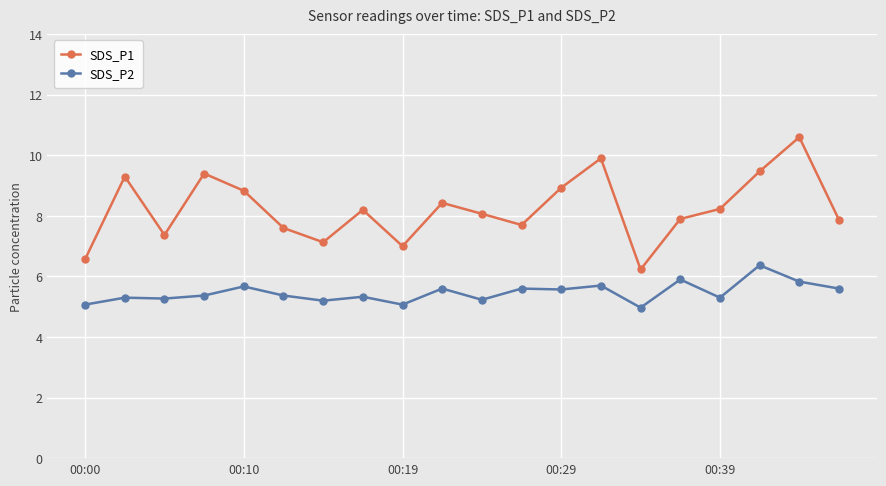

Rank the series by their average value, from highest to lowest.

SDS_P1, SDS_P2